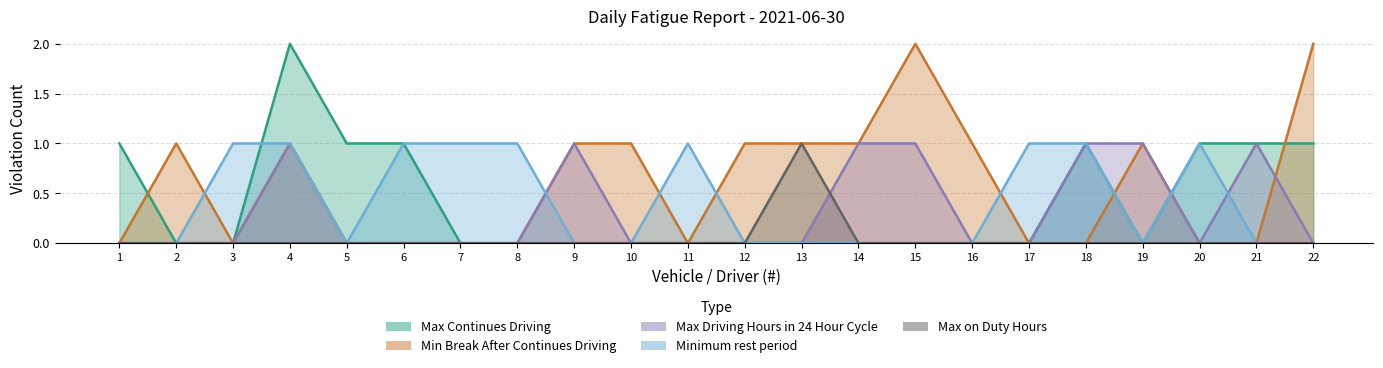

At which label is Max Continues Driving closest to 1?

1